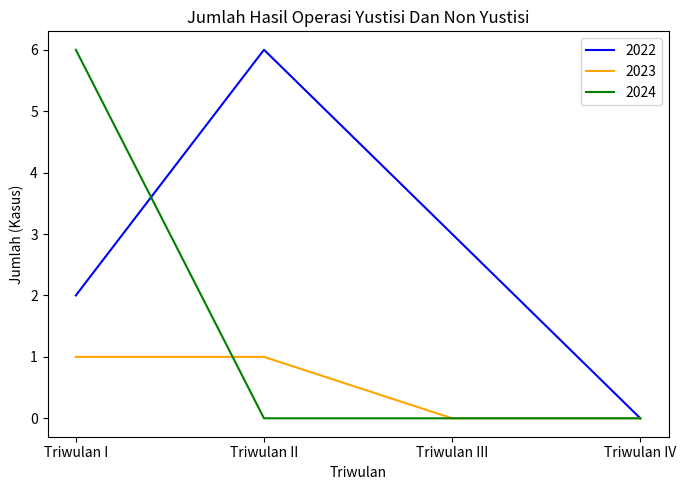

What is the greatest value displayed?

6